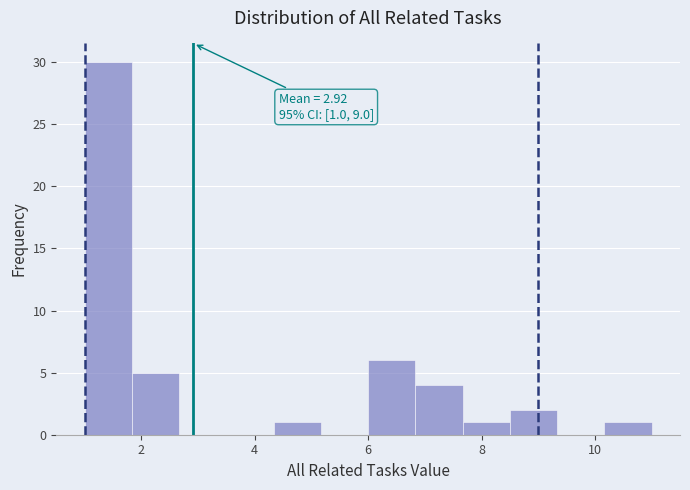

Over which range of the x-axis is the bar tallest?

1.0 to 1.8